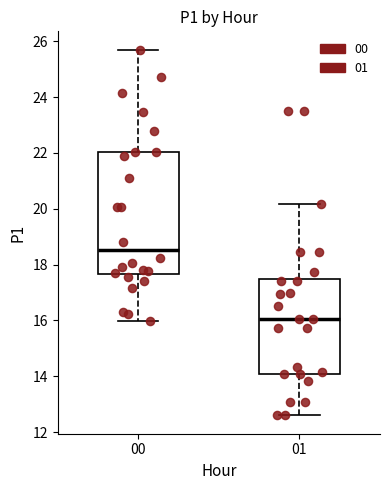

Reading left to right, transcribe this box plot: for each box, give where its median line is, the range the box spans, and where its two whiskers end, as read against the y-axis. The values are not printed on the chart, so give them approximately, as read against the axis.

00: median 18.6, box 17.6 to 22.0, whiskers 16.0 to 25.8
01: median 16.0, box 14.0 to 17.4, whiskers 12.6 to 20.2